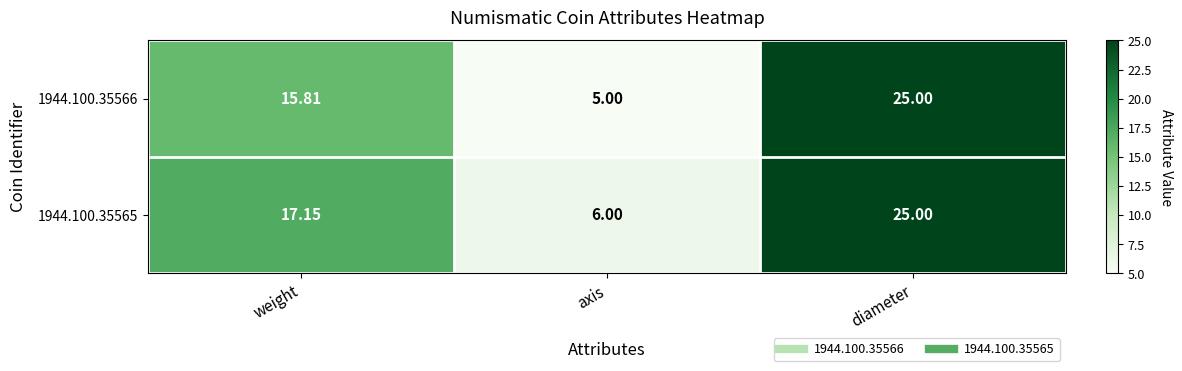

What is the greatest value displayed?

25.0